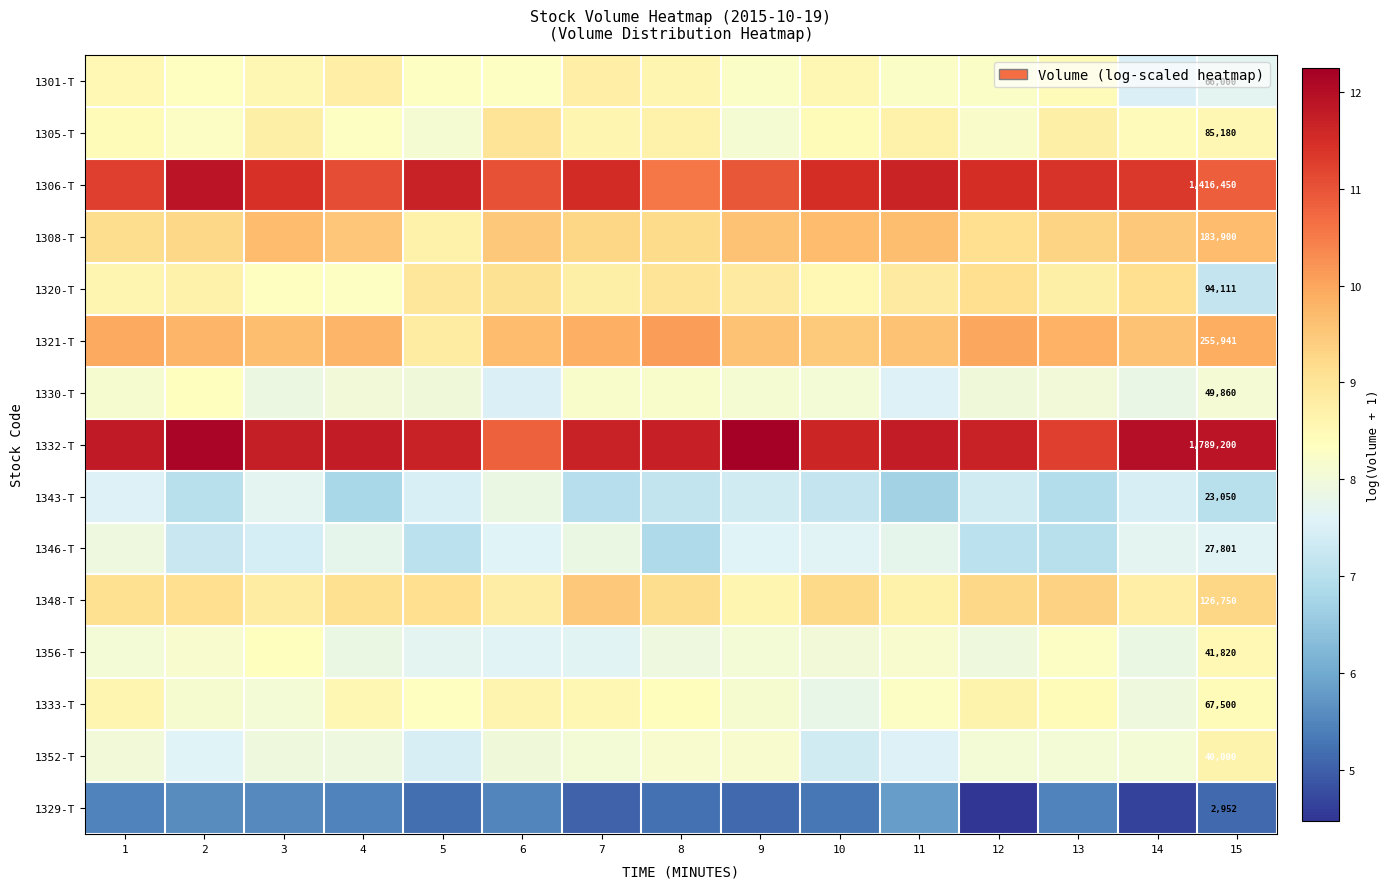

What is the approximate value of 1305-T at 7?

8.6